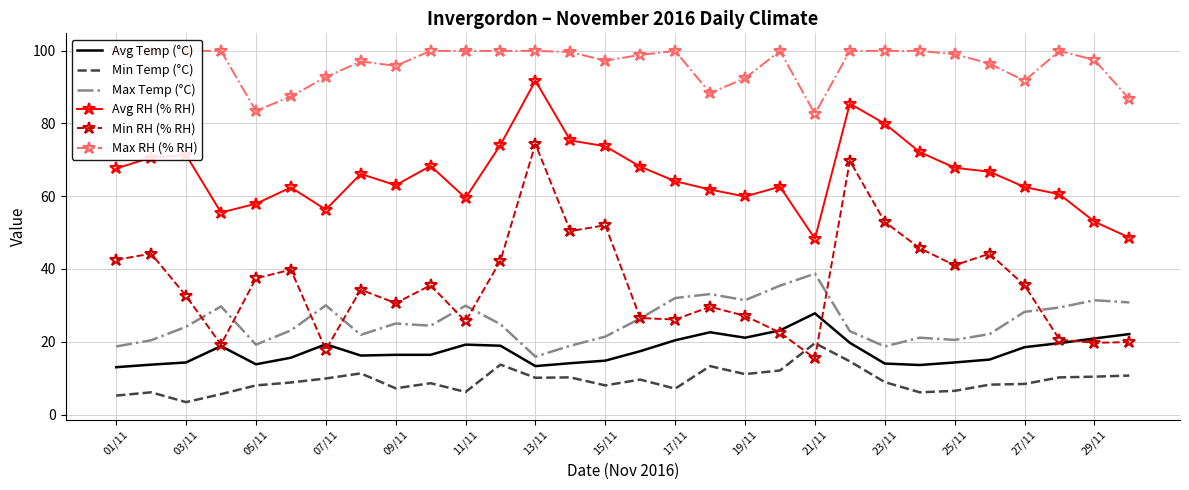

How many data points does each series have?

30